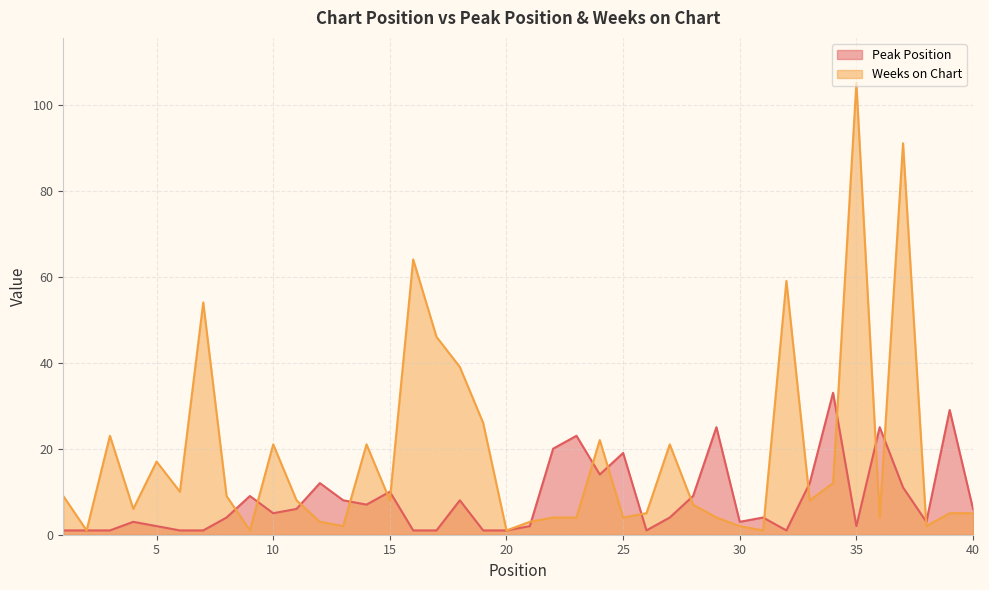

True or false: Peak Position has a value of 2 at 16.

False